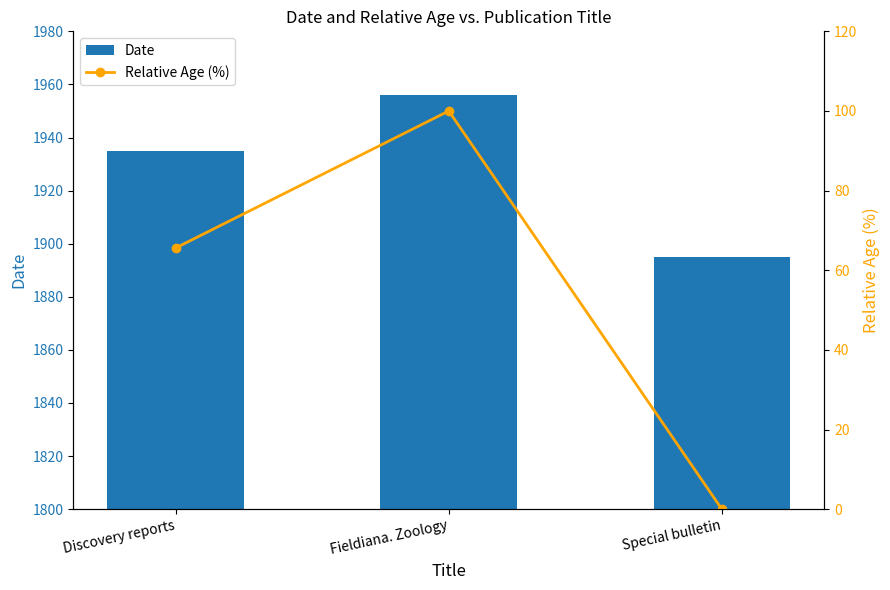

Is the value of Relative Age (%) at Fieldiana. Zoology greater than the value of Date at Discovery reports?

No